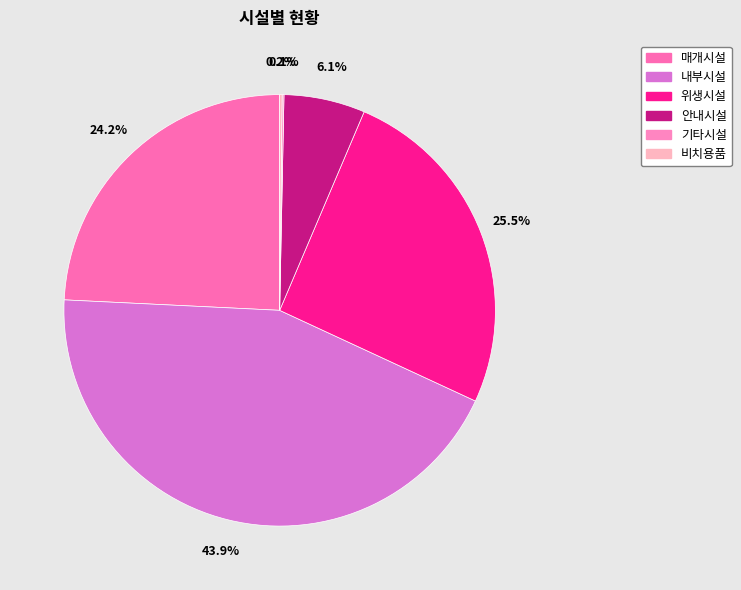

Is it true that 안내시설 is 1% of the pie?

False